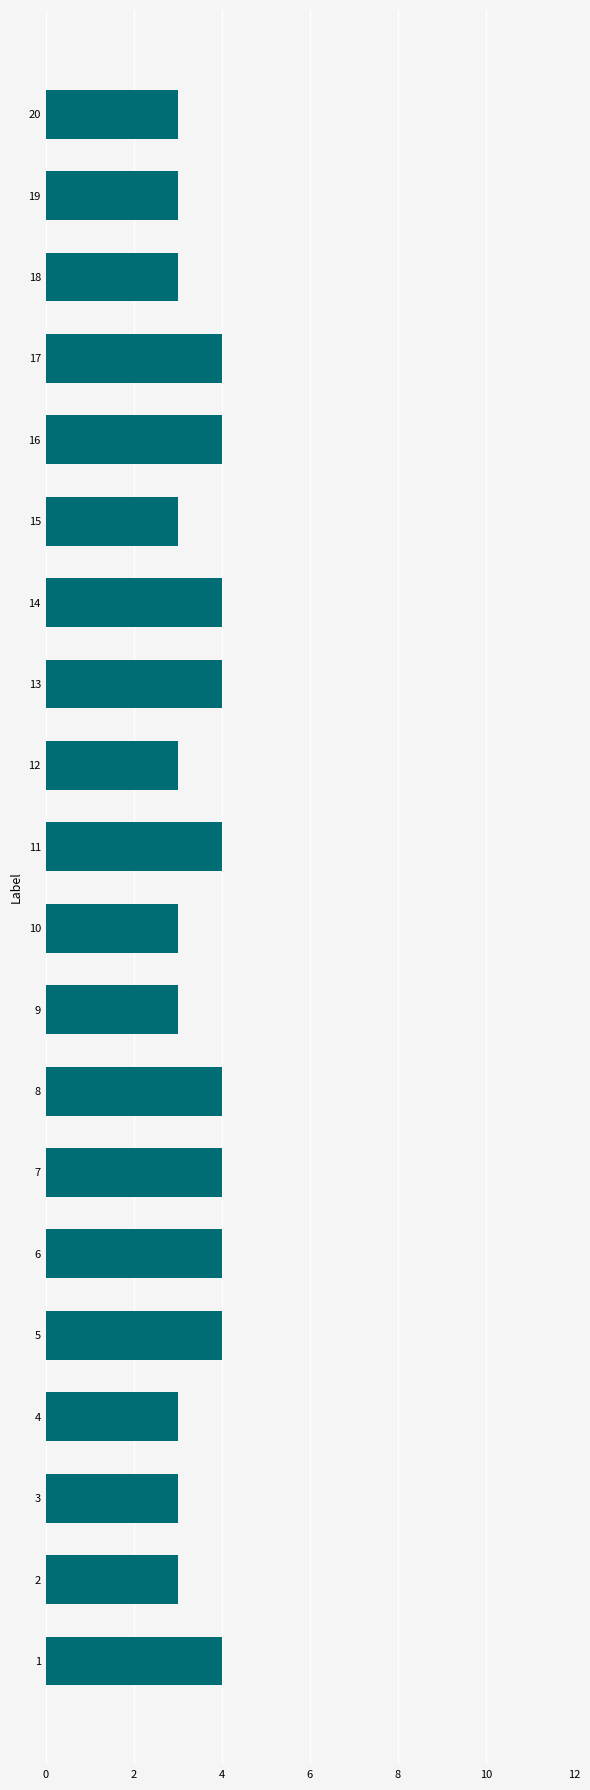

What is the approximate value at 5?

4